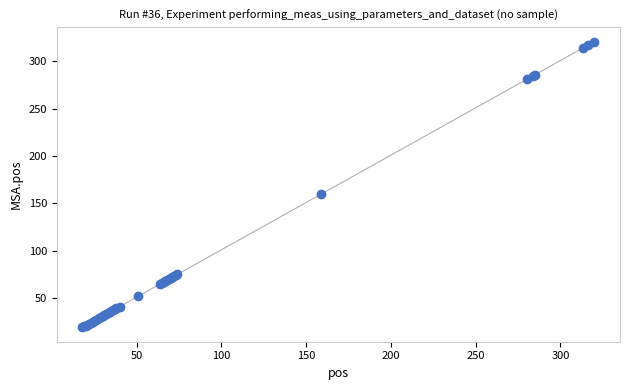

What Y value in the scatter plot is closest to 170?

160